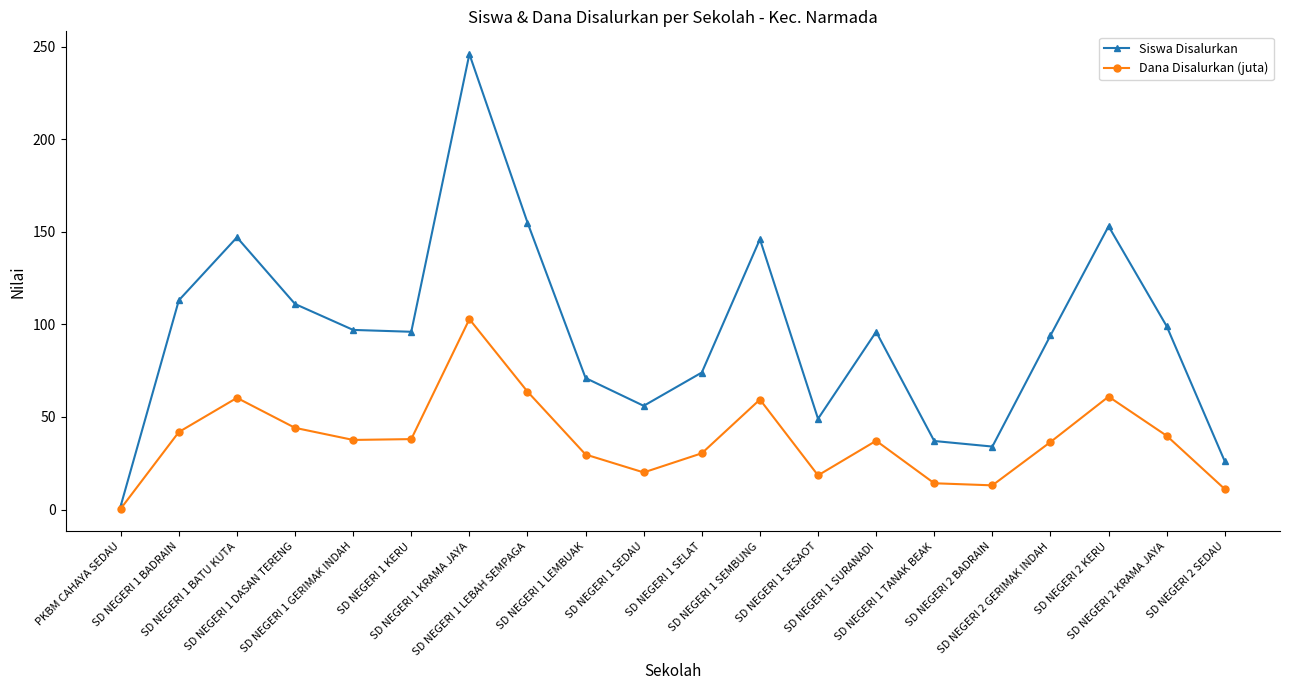

True or false: Dana Disalurkan (juta) has more than 1 interior local peaks.

True